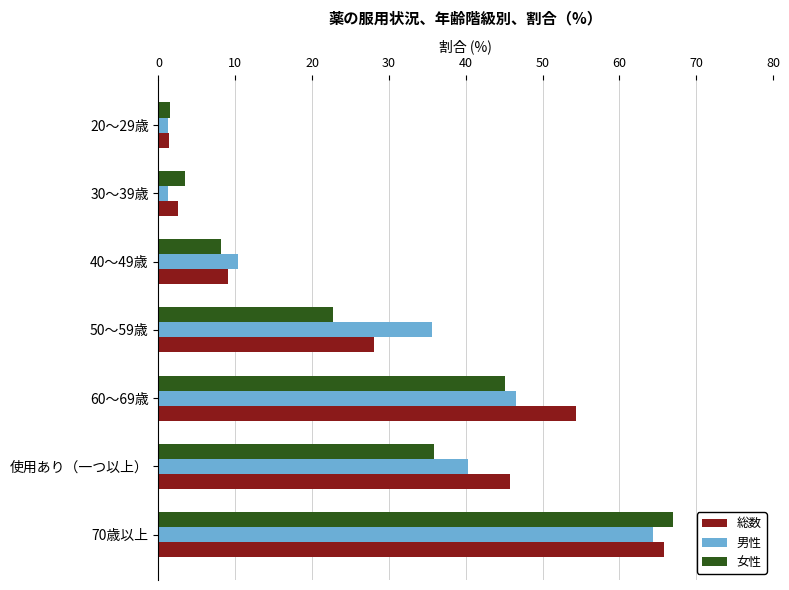

How many data points in 女性 are less than 22?

3